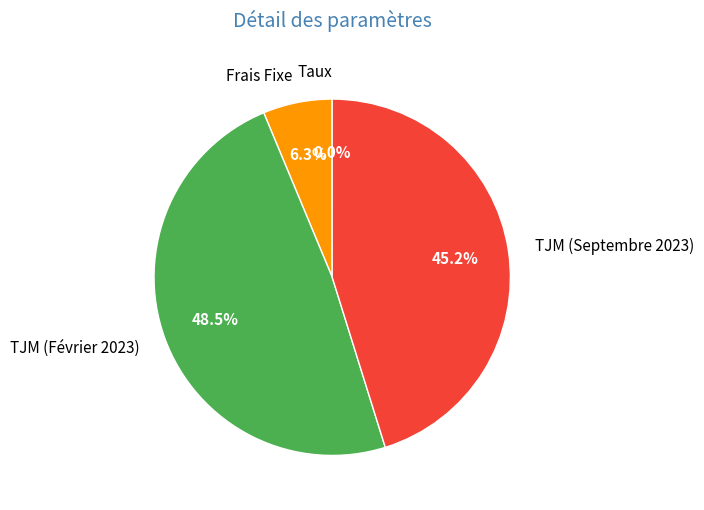

What percentage do Frais Fixe and TJM (Septembre 2023) together represent?

51.5%